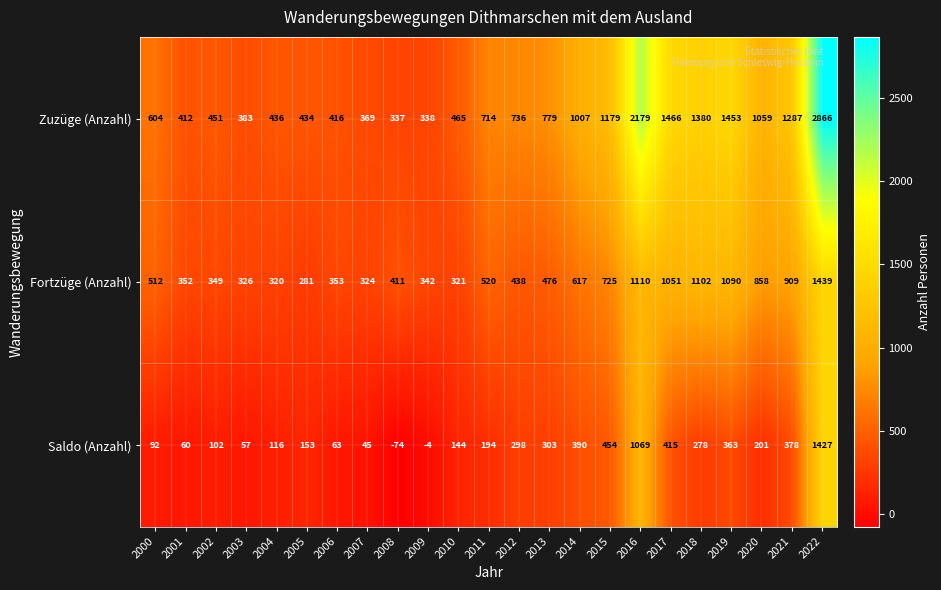

Which category has the lowest value in the Zuzüge (Anzahl) series?

2008